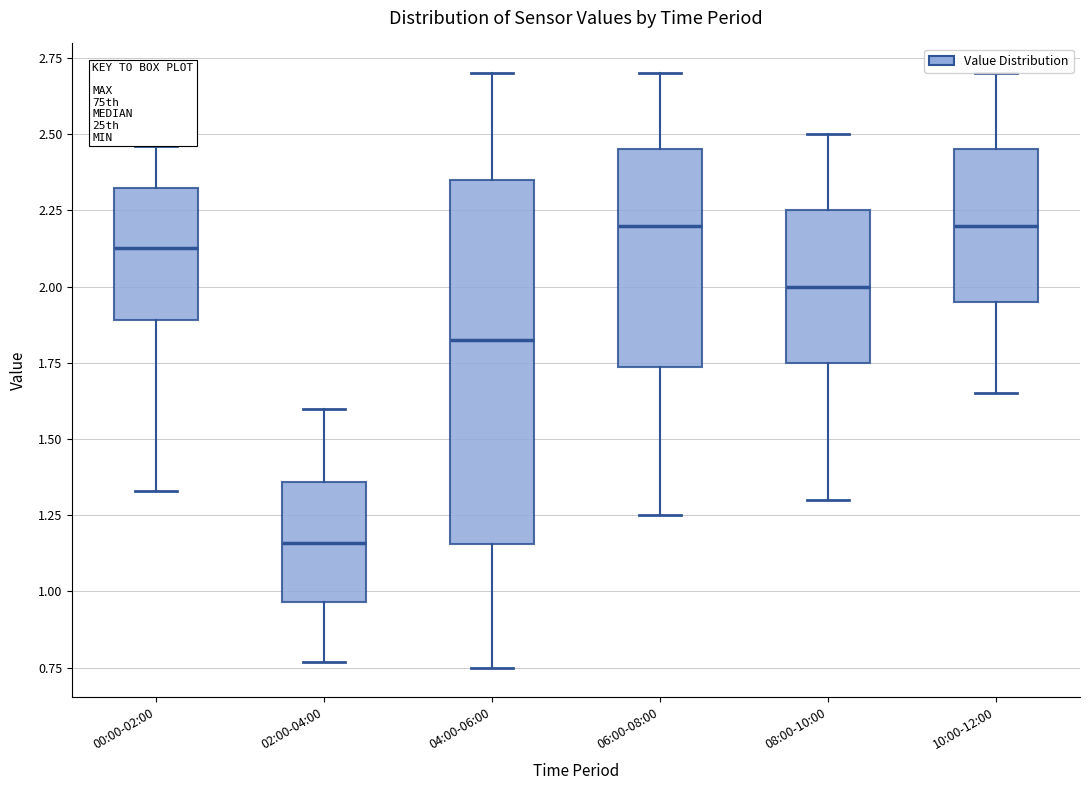

Comparing the boxes themselves (not the whiskers), which one is the tallest?

04:00-06:00